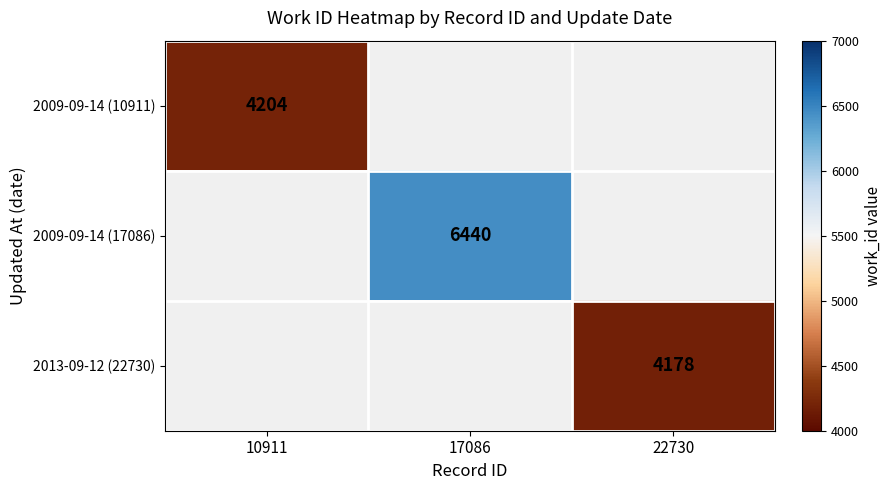

At how many categories does at least one series exceed 4664?

1